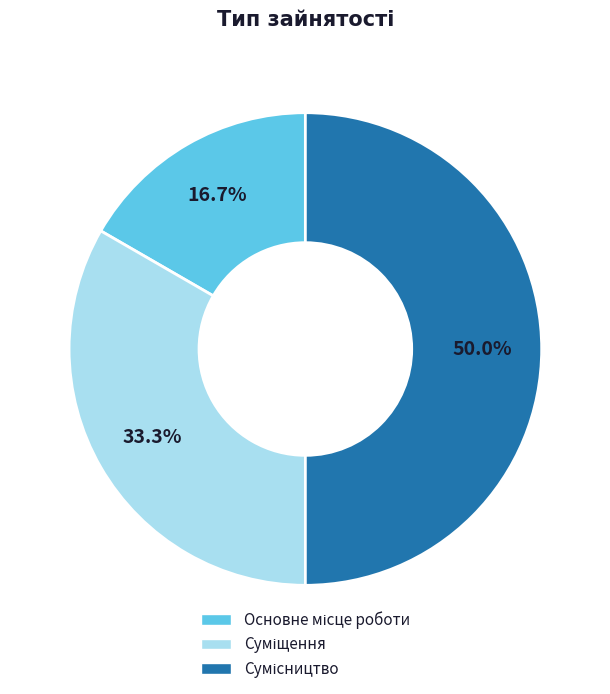

How many slices are in this pie chart?

3